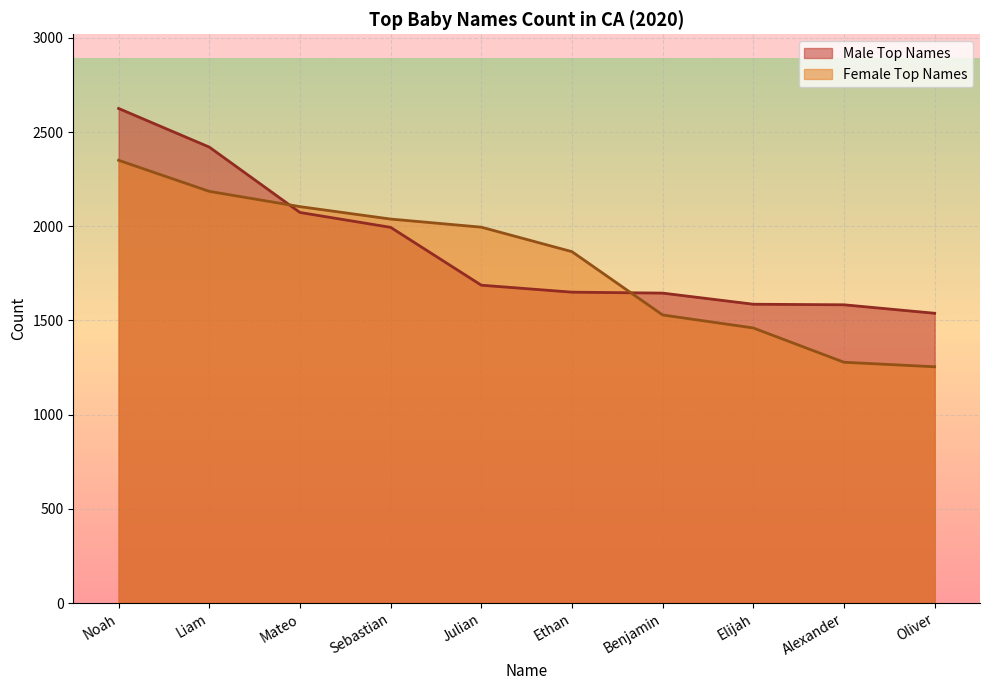

Count the number of categories in the chart.

10